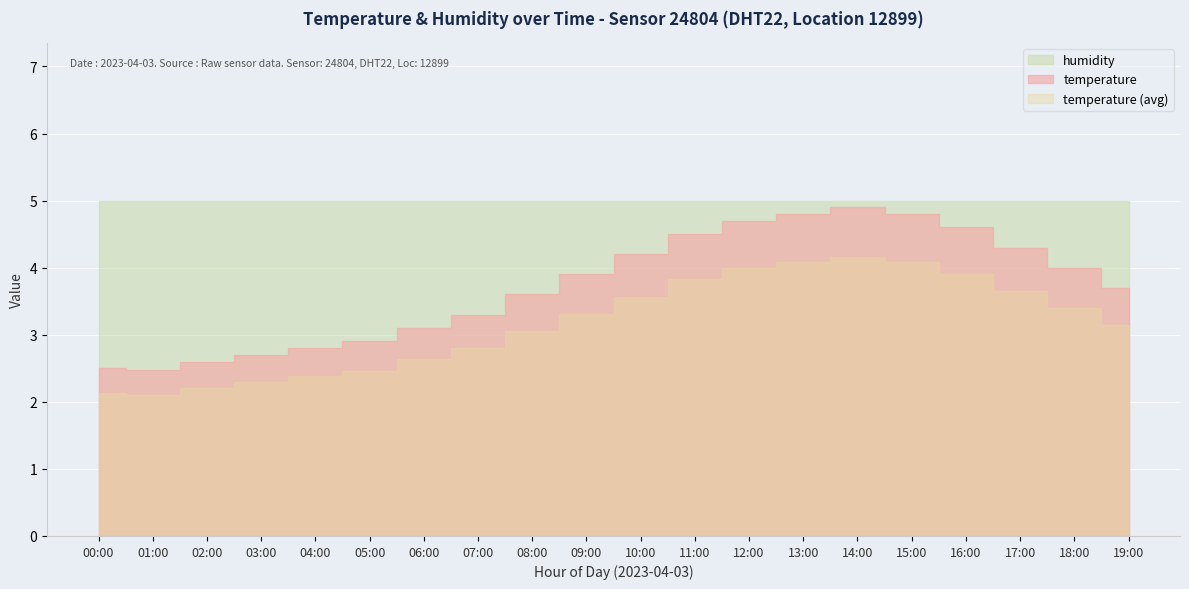

Between 00:00 and 14:00, which is larger?

14:00